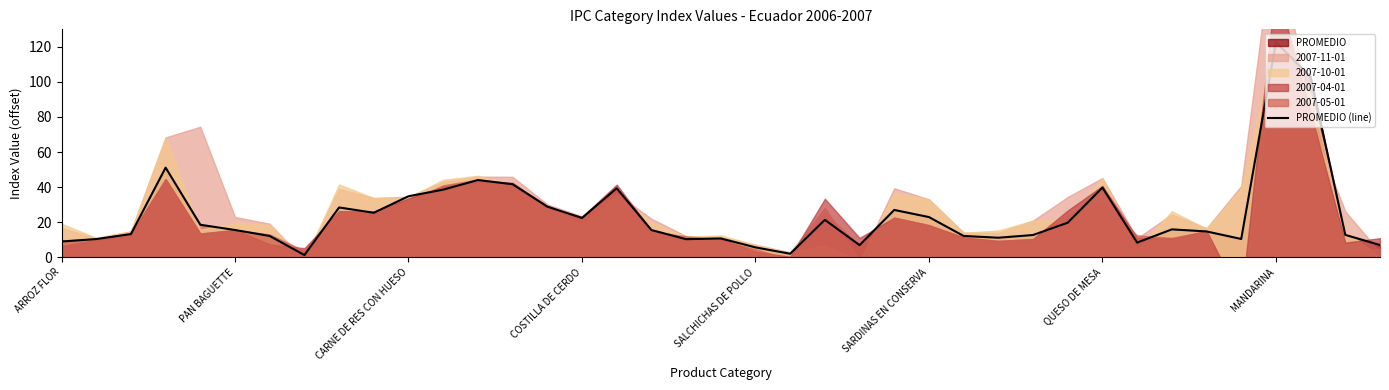

How many values exceed 15?

21